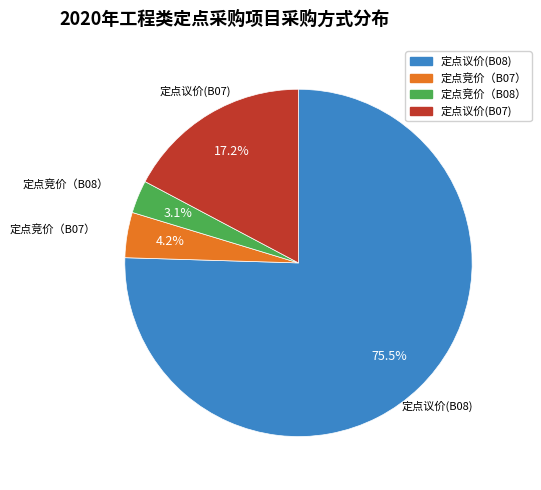

The 定点议价(B07) slice represents 17% of the pie. True or false?

True